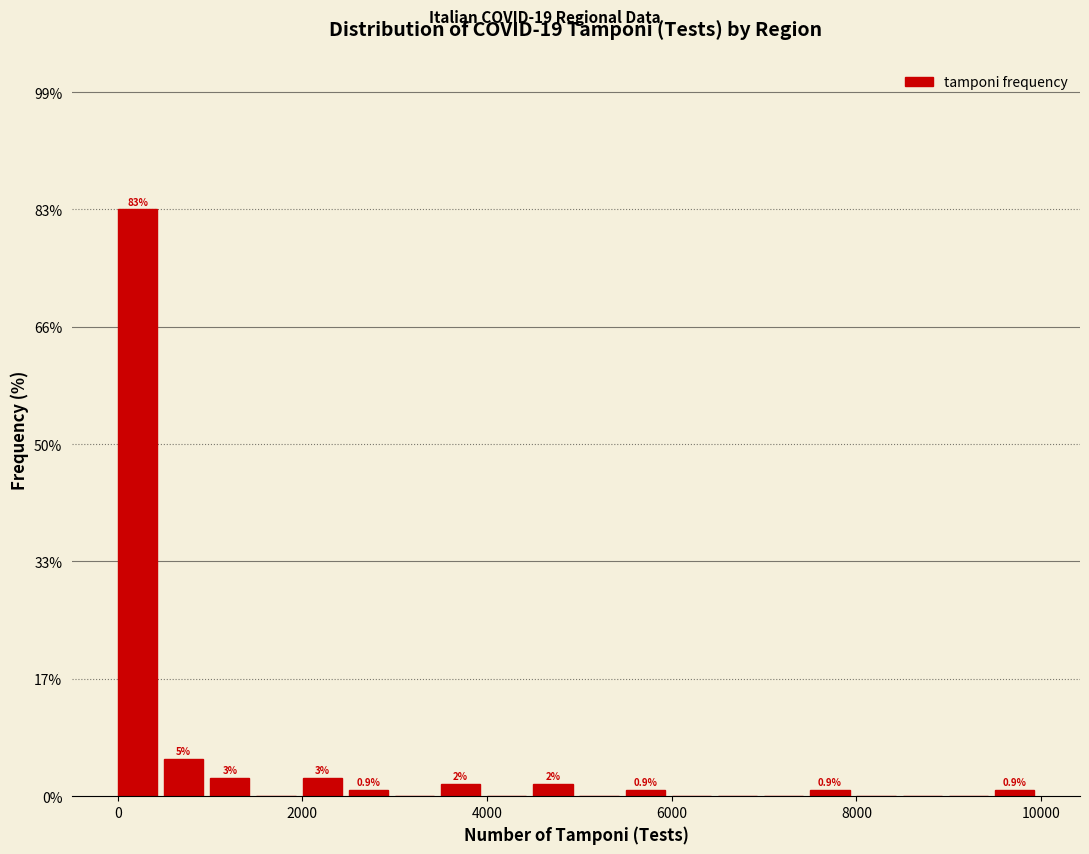

Read against the x-axis, roughly where is the centre of the tallest bar?

200